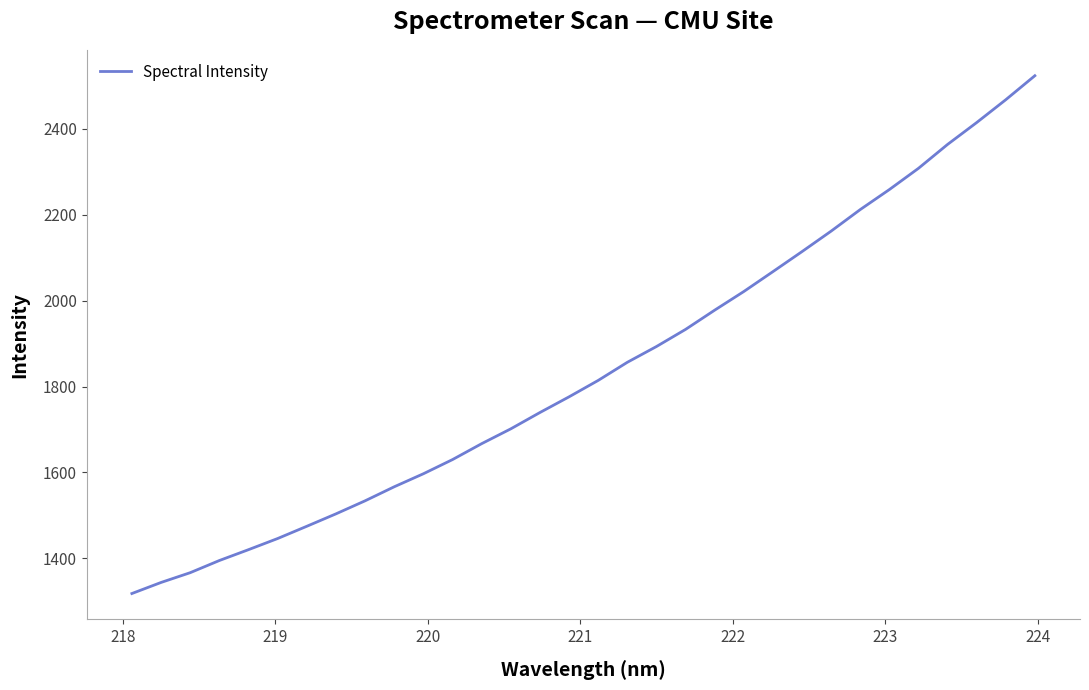

What is the minimum value shown in the chart?

1318.1